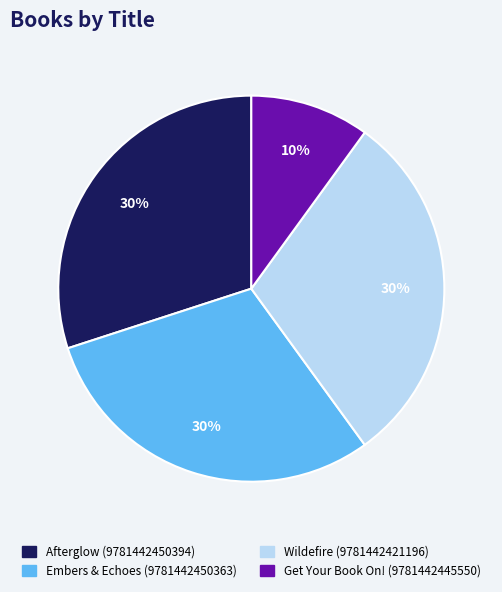

How many slices are in this pie chart?

4